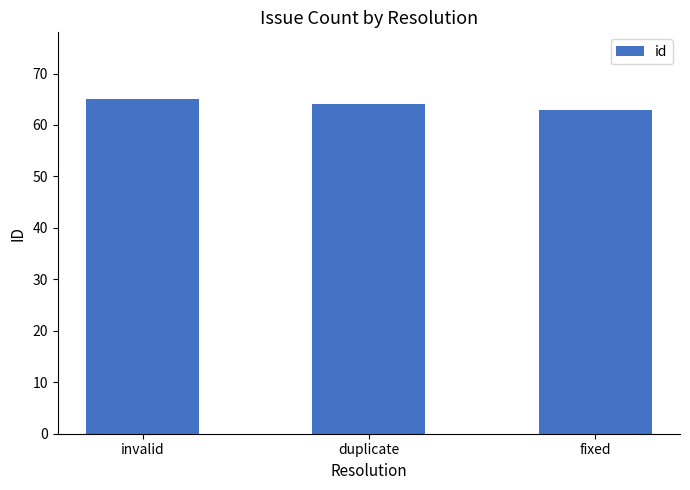

What is the sum of the values at fixed and invalid?

128